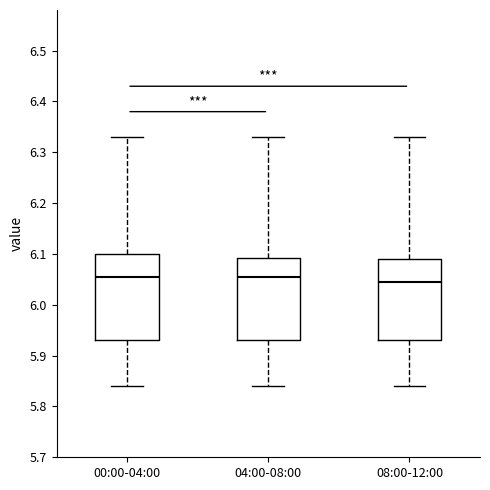

Where does the median line of the box for 04:00-08:00 sit on the y-axis? The values are not printed on the chart, so give them approximately, as read against the axis.

6.06